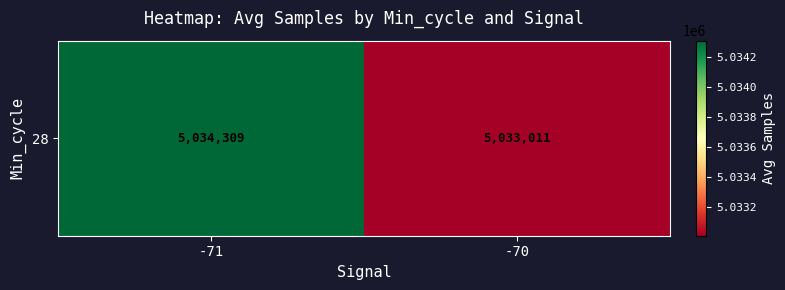

The value at -70 is 7399981.9. True or false?

False